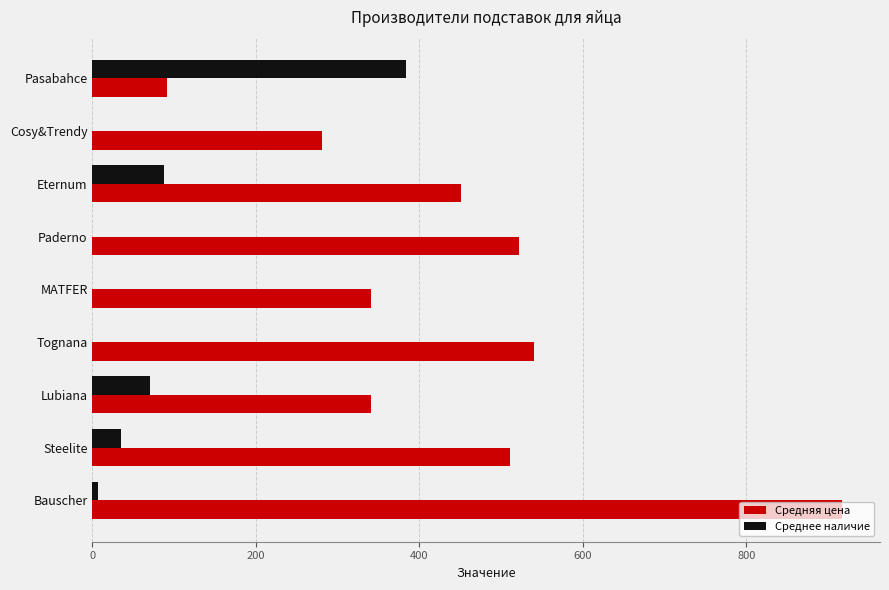

What is the maximum value for Среднее наличие?

384.0